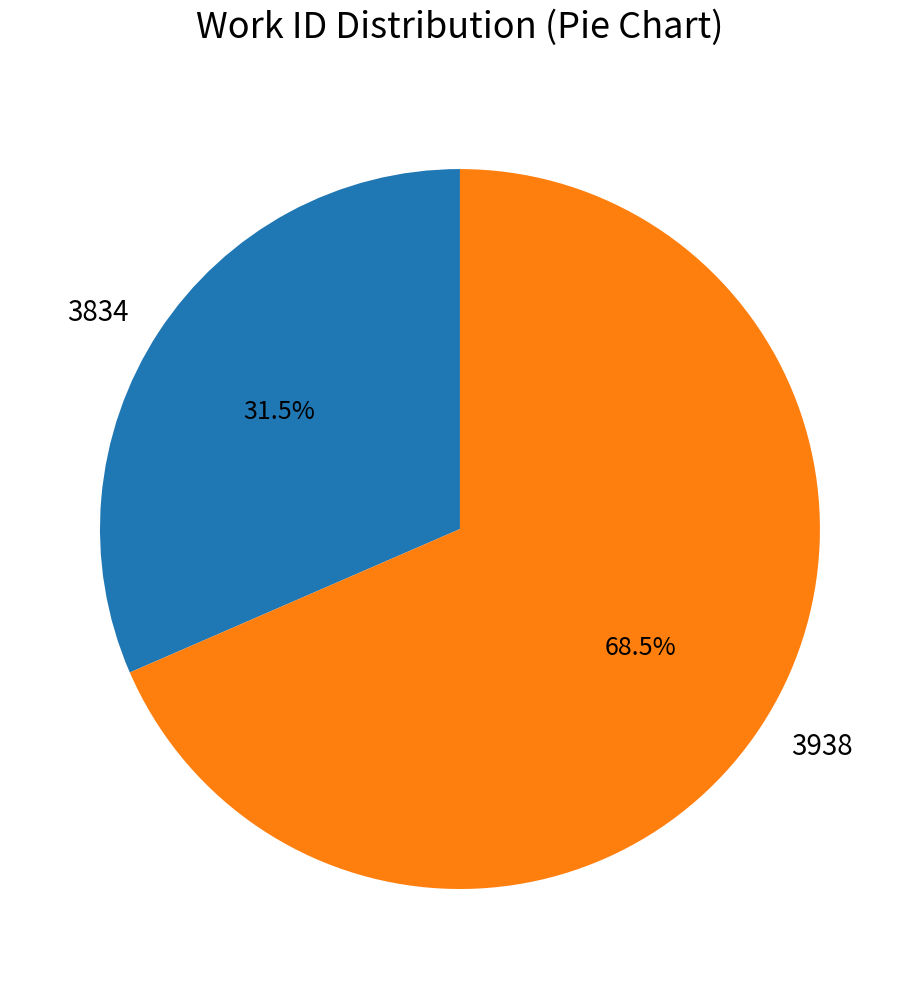

Which slice is the smallest?

3834